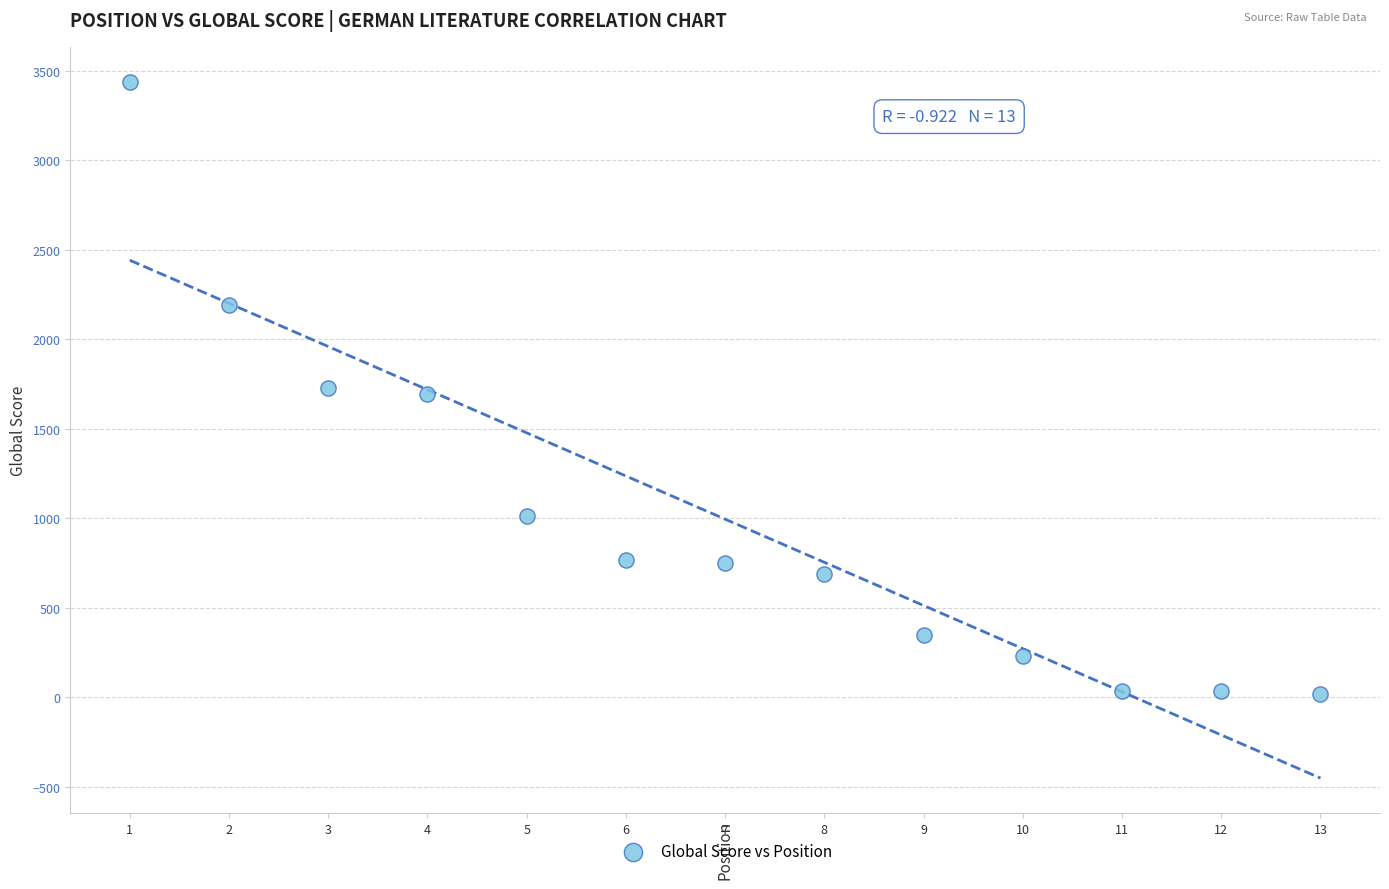

What is the range of Y values (max minus min)?

3425